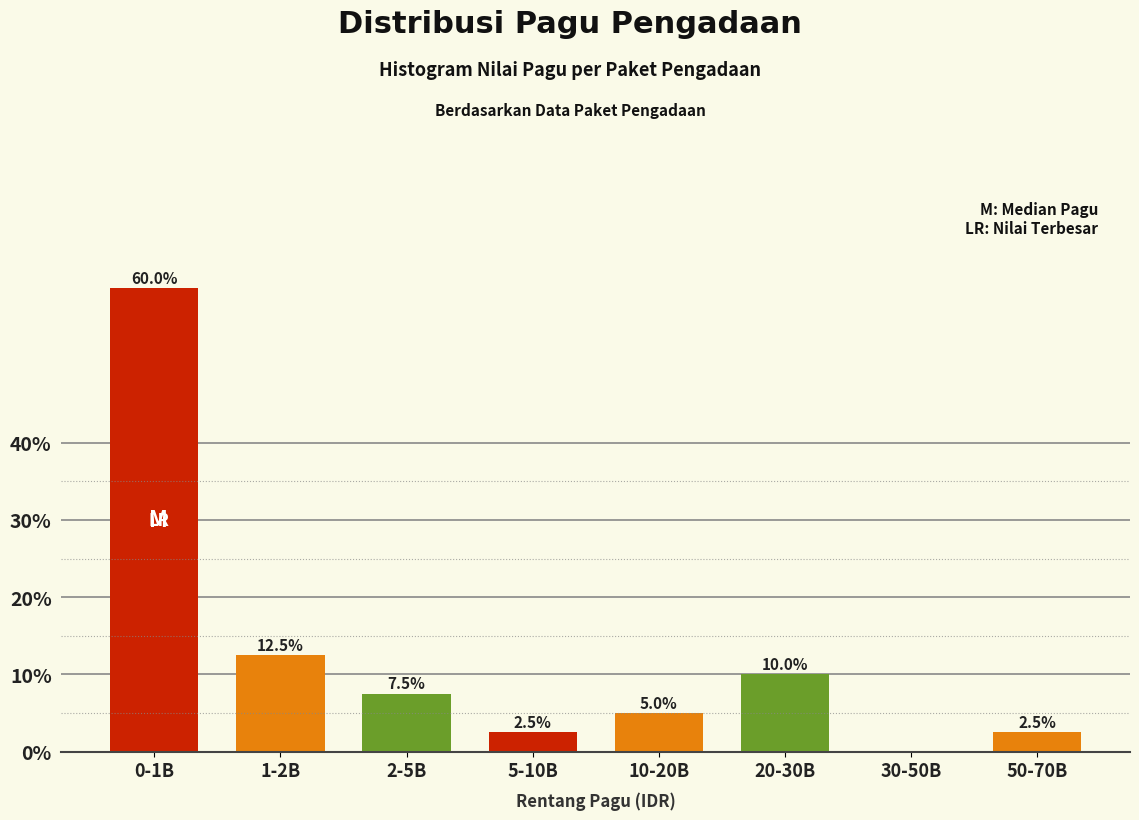

Reading left to right, what are all the values shown in this chart?

0-1B=60.0	1-2B=12.5	2-5B=7.5	5-10B=2.5	10-20B=5.0	20-30B=10.0	30-50B=0.0	50-70B=2.5